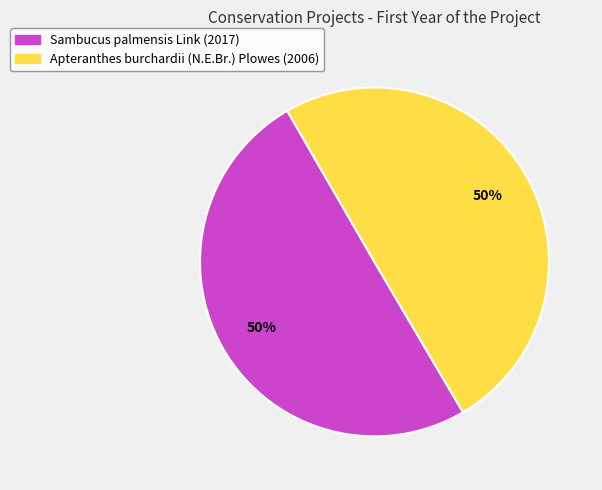

True or false: Apteranthes burchardii (N.E.Br.) Plowes accounts for 60% of the total.

False